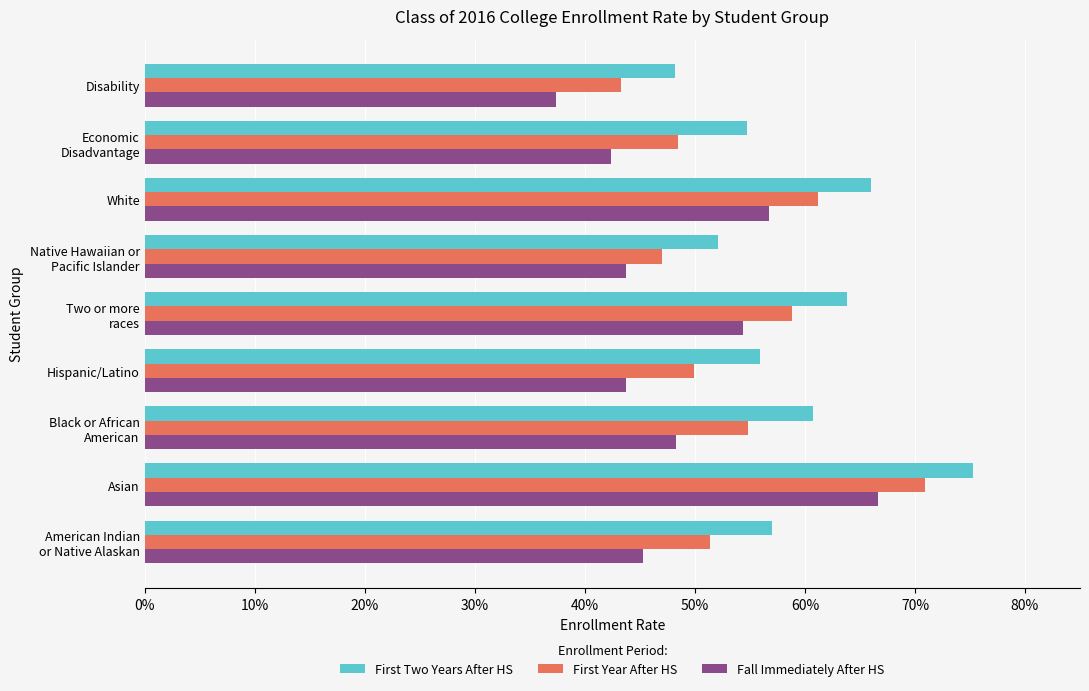

What position from the right is Asian?

8